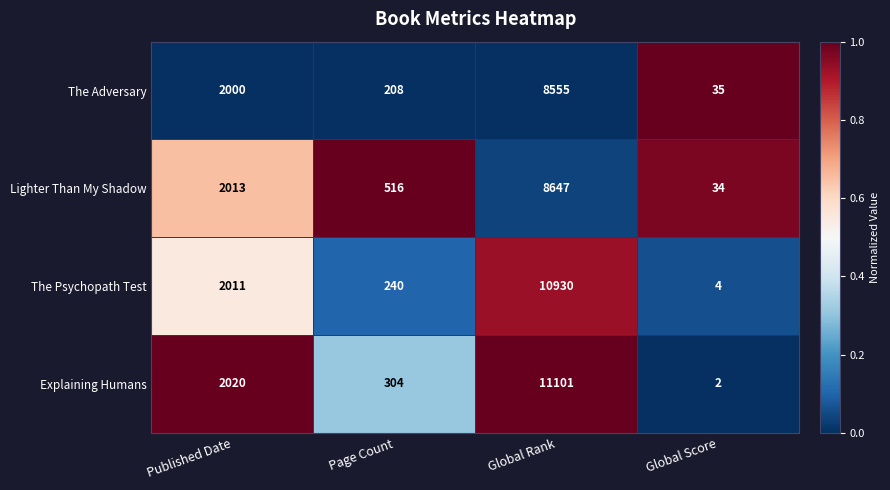

At which label does The Adversary reach its peak?

Global Rank